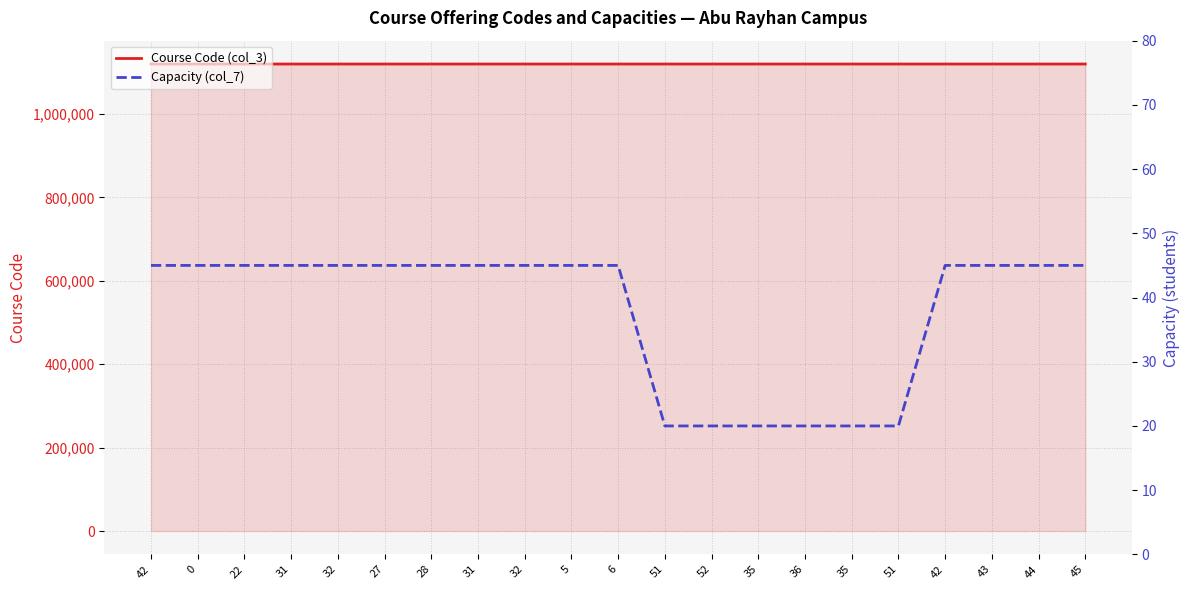

Is it true that Capacity (col_7) equals 74 at 44?

False